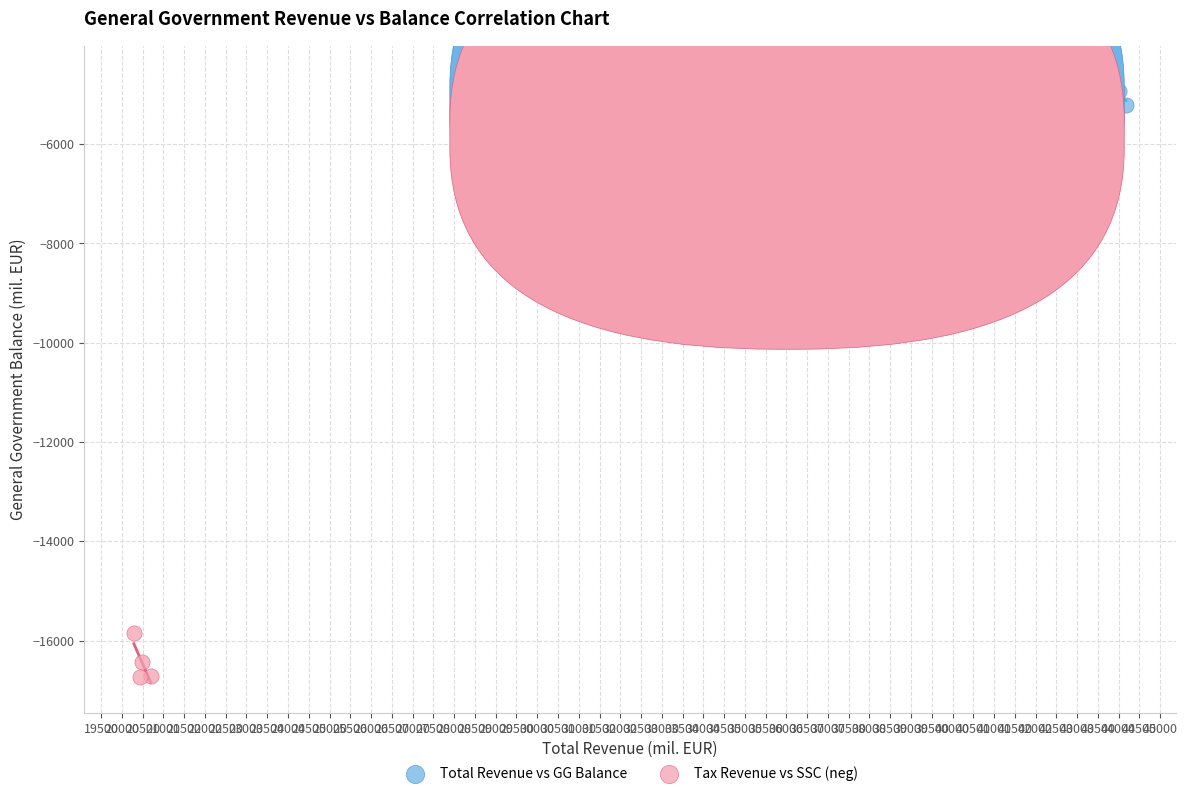

Which series contains the highest Y value?

Total Revenue vs GG Balance